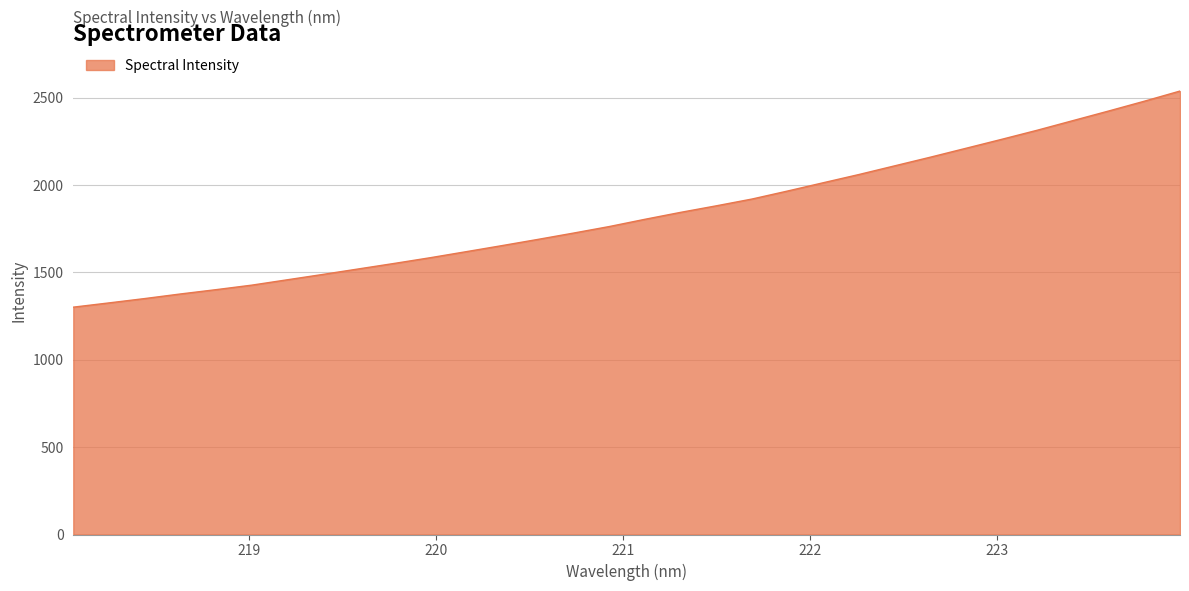

What is the maximum value shown in the chart?

2538.4